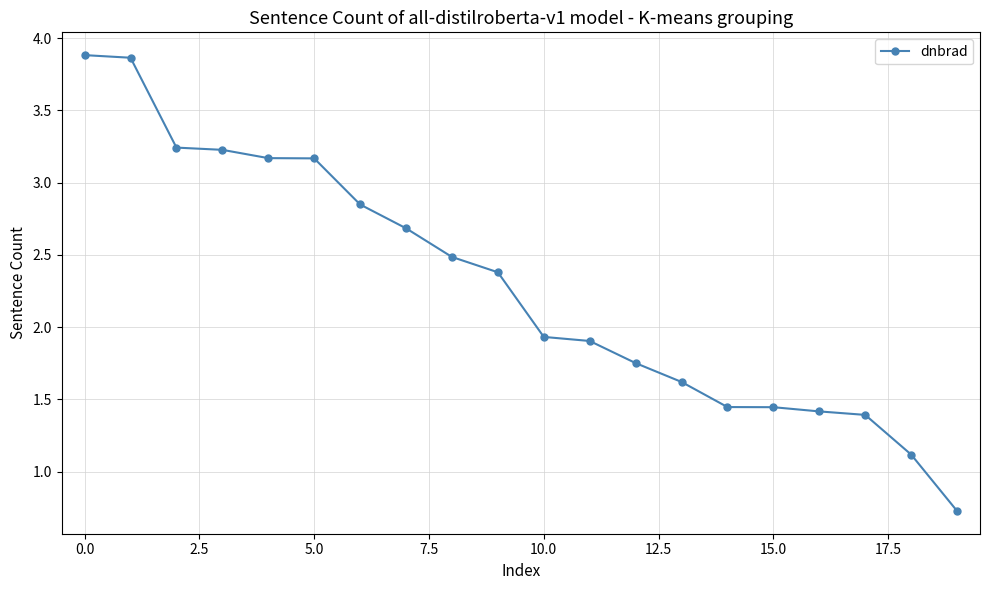

What is the smallest value displayed?

0.7